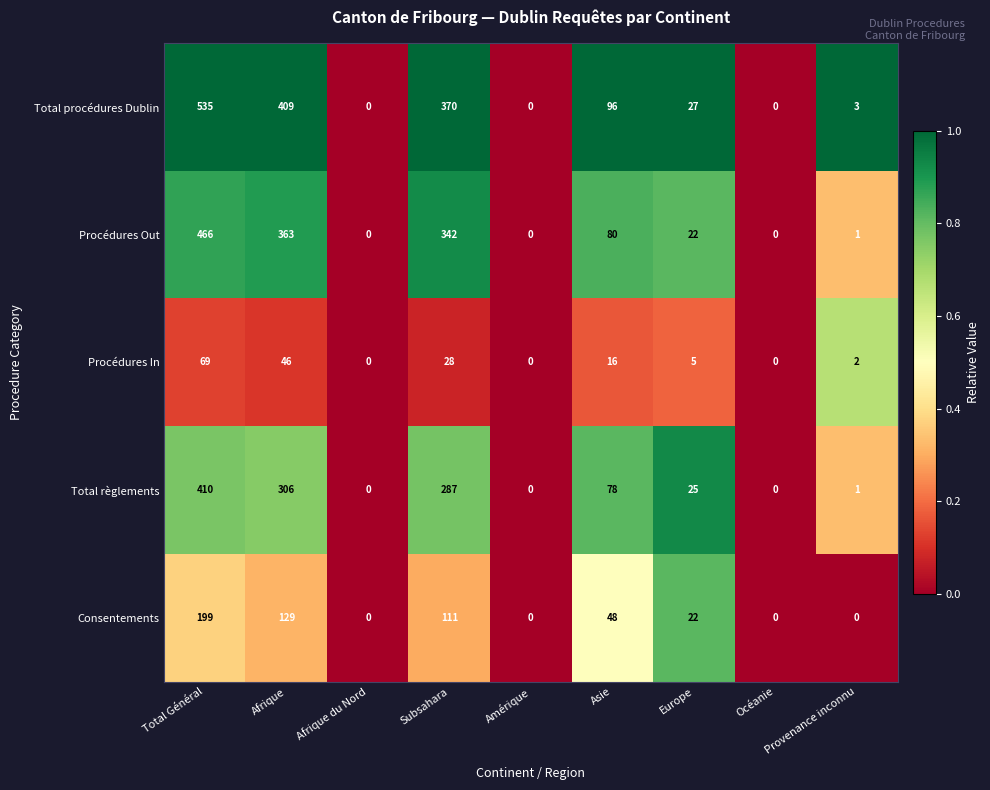

Which category has the highest value across all series?

Total Général